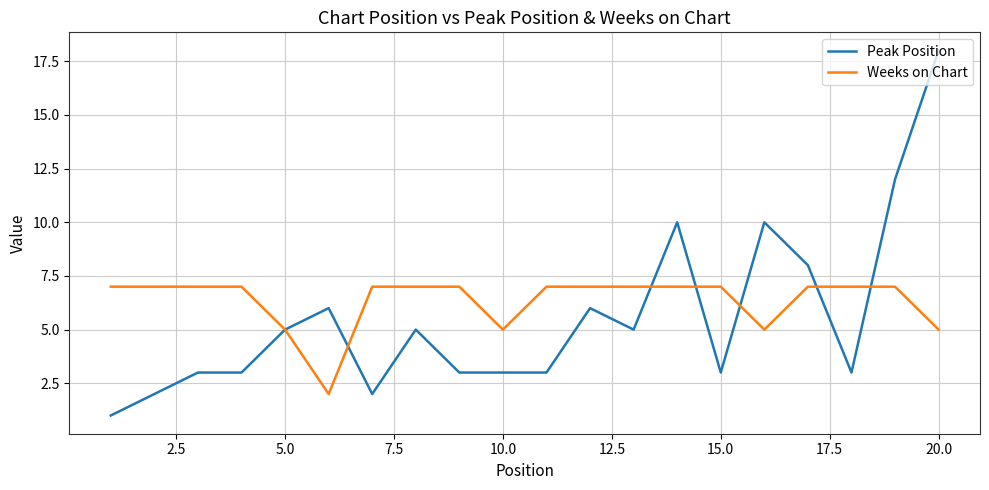

Which series has the largest total across all categories?

Weeks on Chart